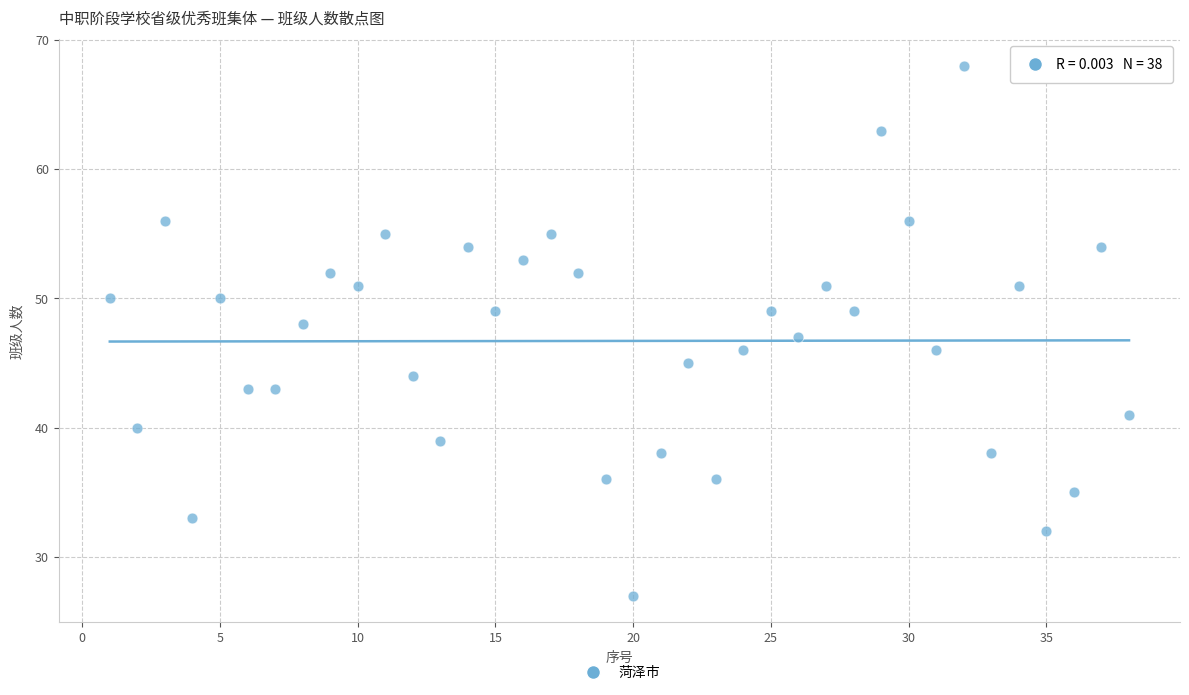

What is the range of Y values (max minus min)?

41